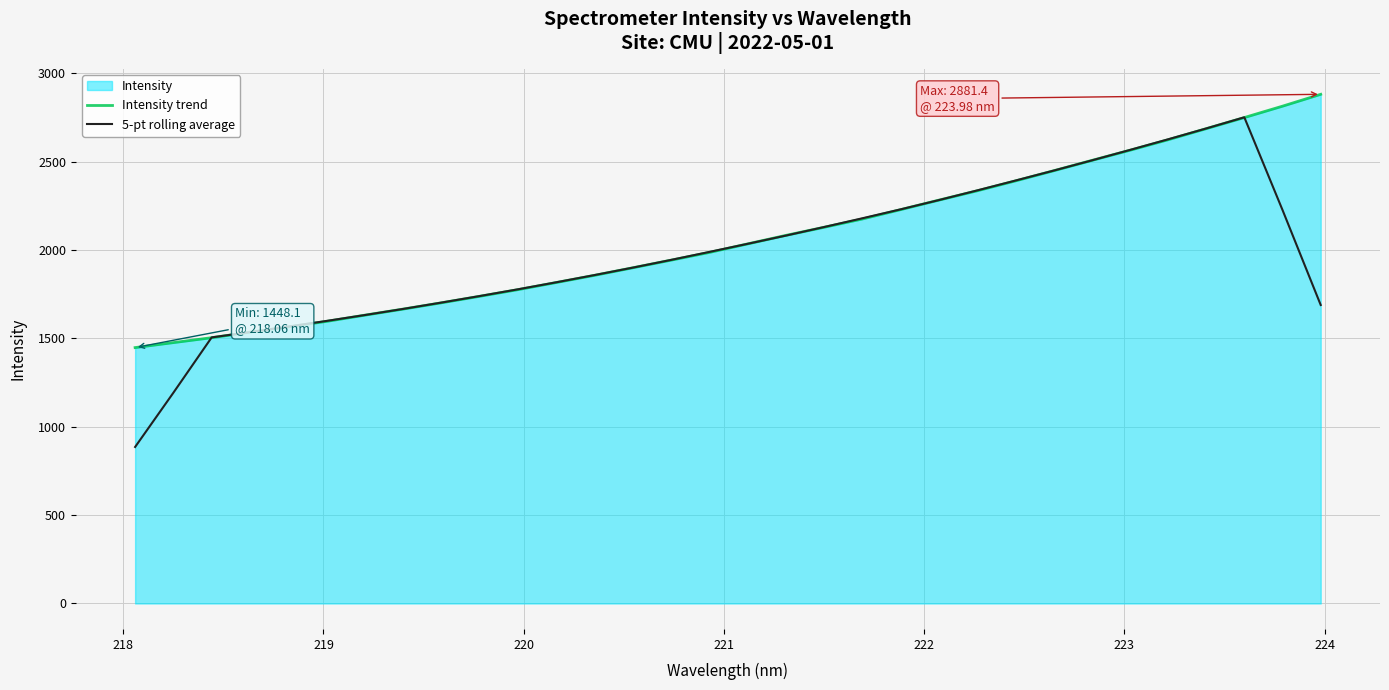

List the series in order of their peak value, highest first.

Intensity trend, 5-pt rolling average